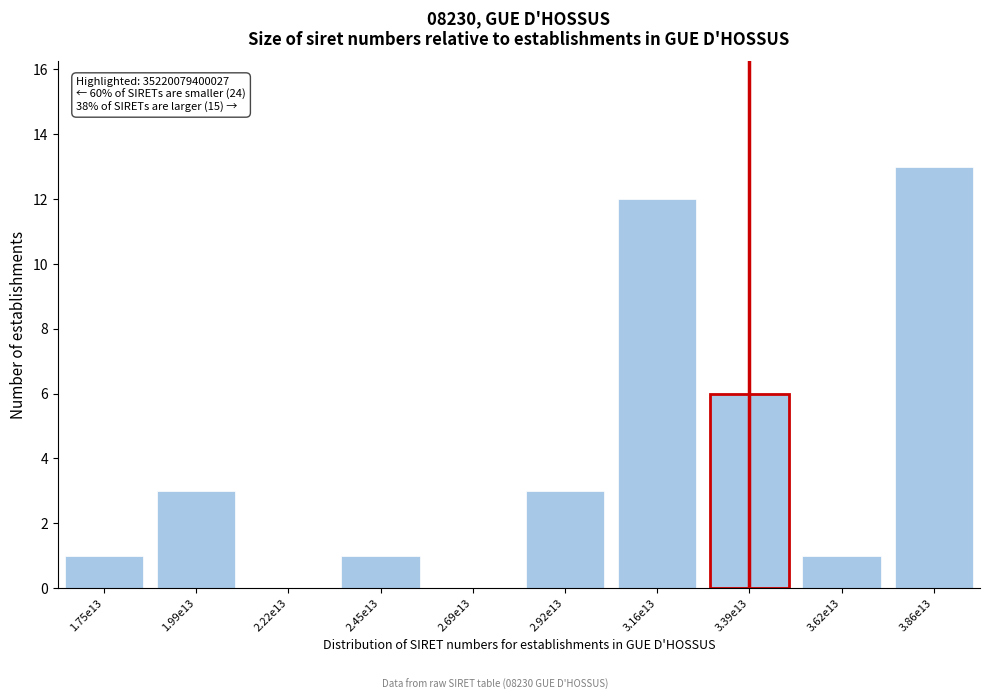

Reading left to right, what are all the values shown in this chart?

1.75e13=1	1.99e13=3	2.22e13=0	2.45e13=1	2.69e13=0	2.92e13=3	3.16e13=12	3.39e13=6	3.62e13=1	3.86e13=13